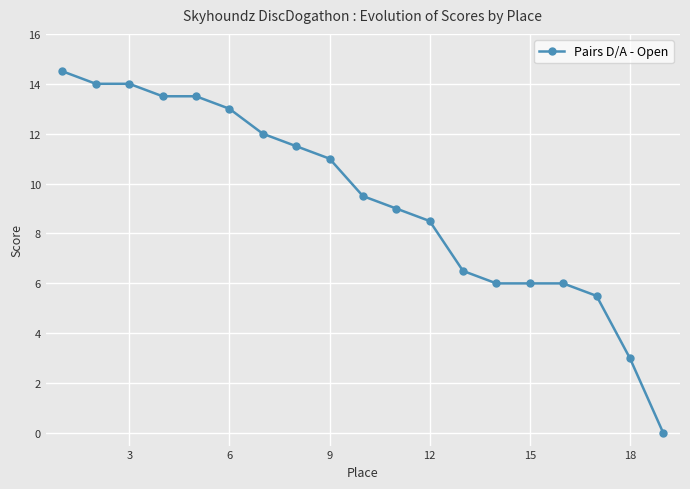

What is the average value?

9.3